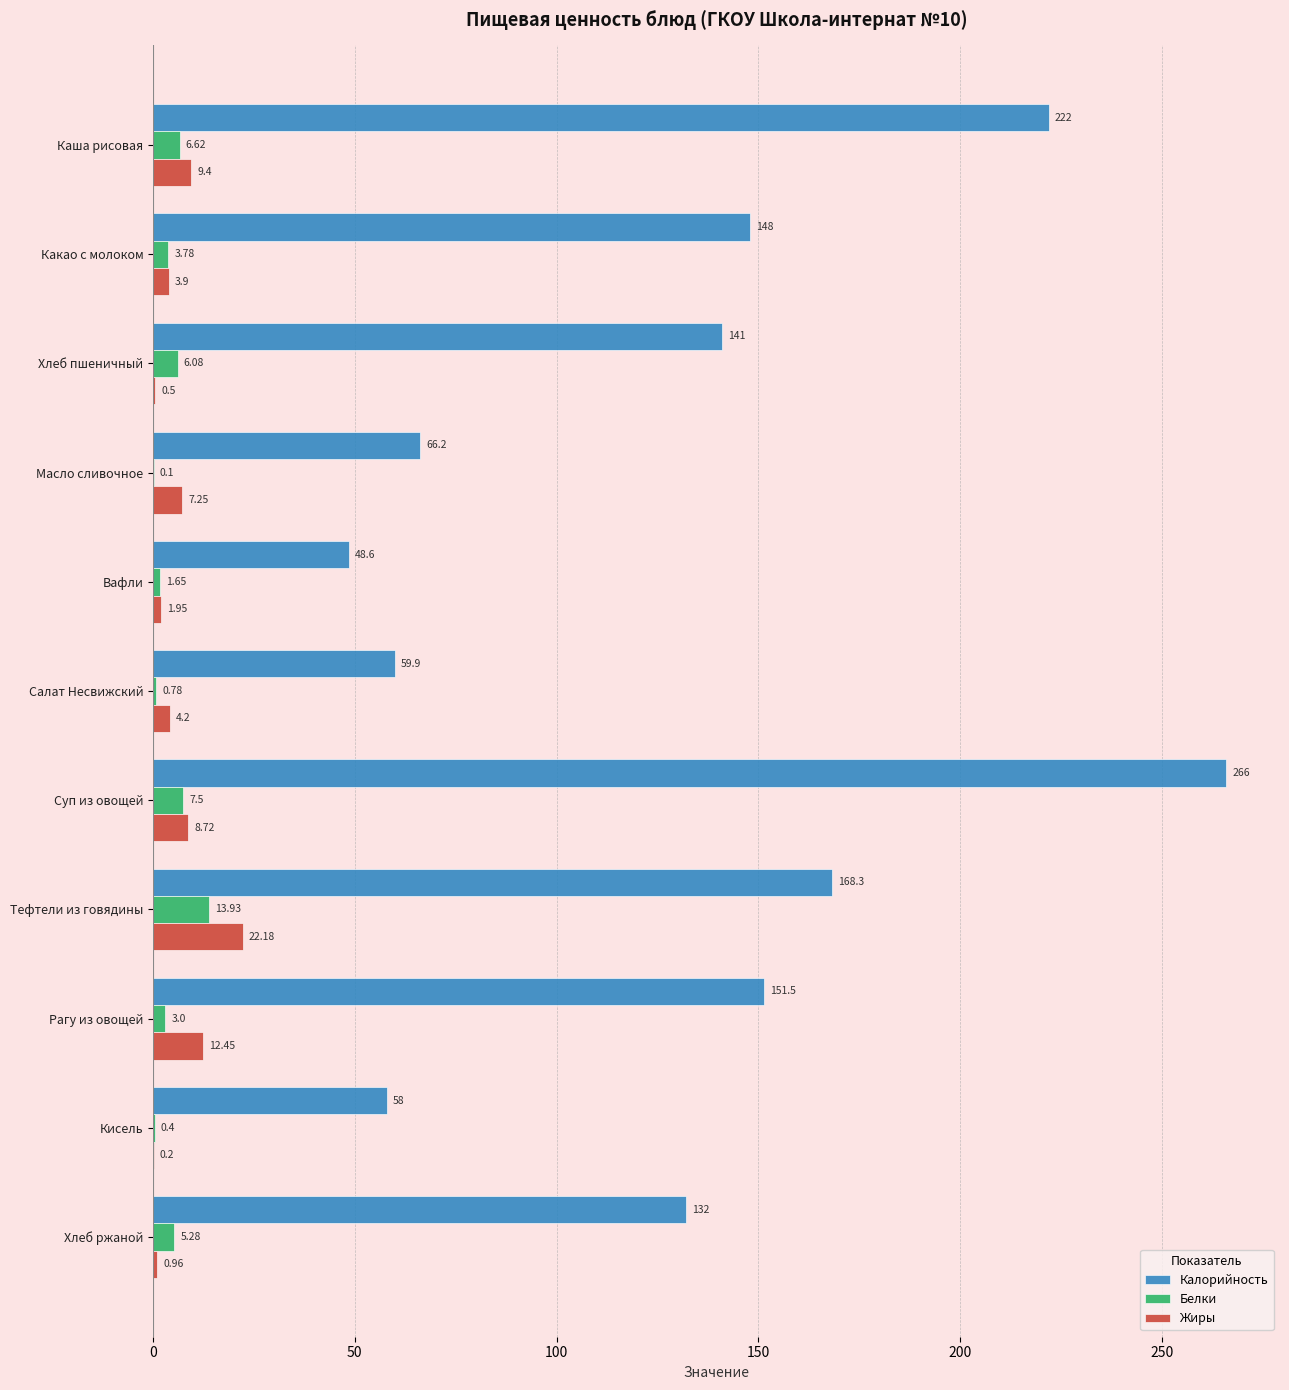

Which series has the largest total across all categories?

Калорийность